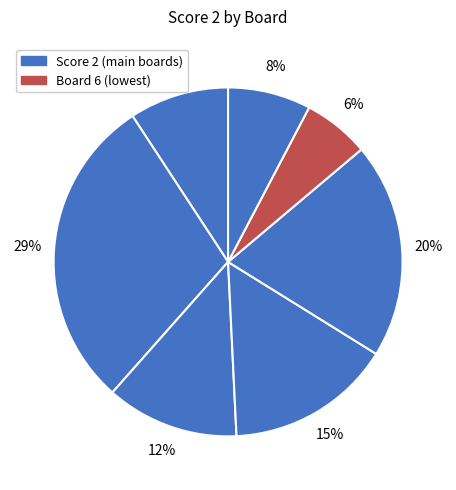

Is there any slice that represents more than half of the pie?

No